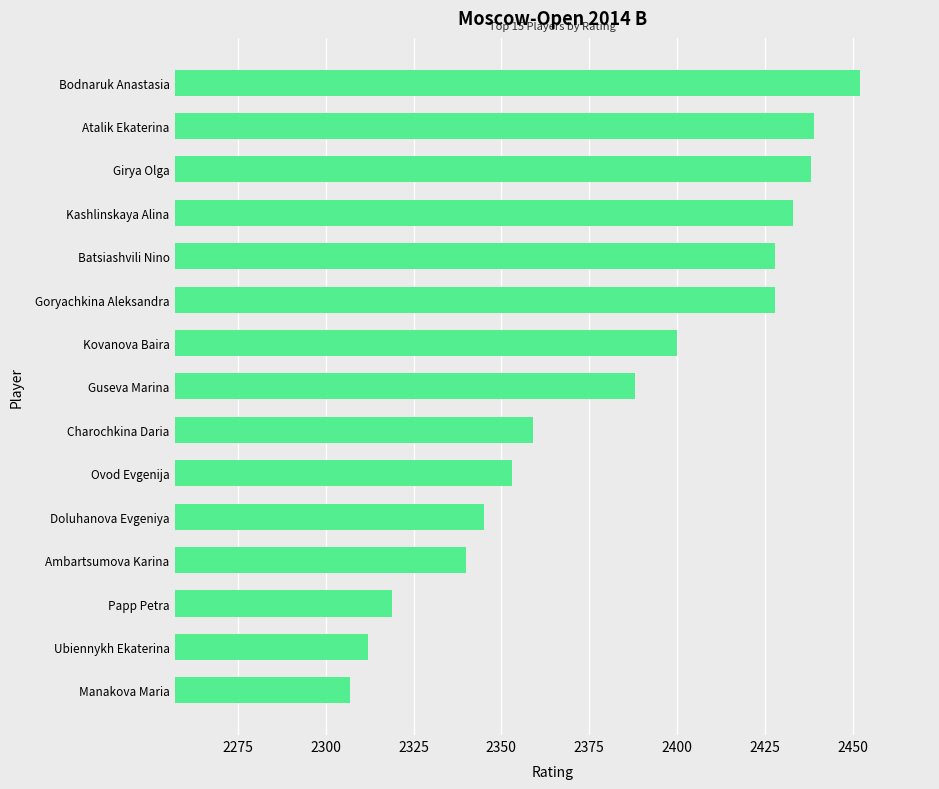

At which category does the chart reach its minimum across all series?

Manakova Maria